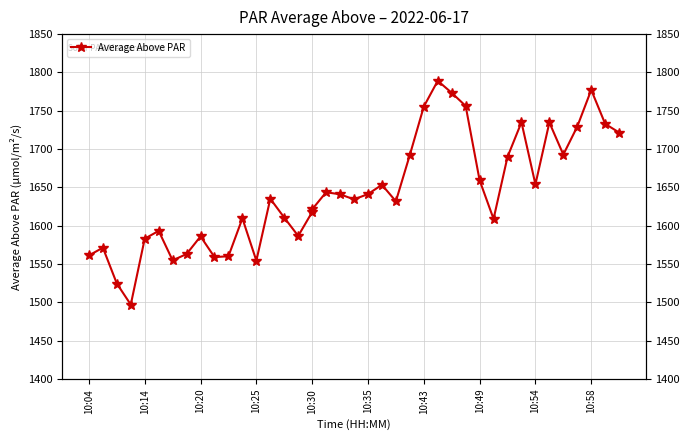

How many lines are shown in the chart?

1